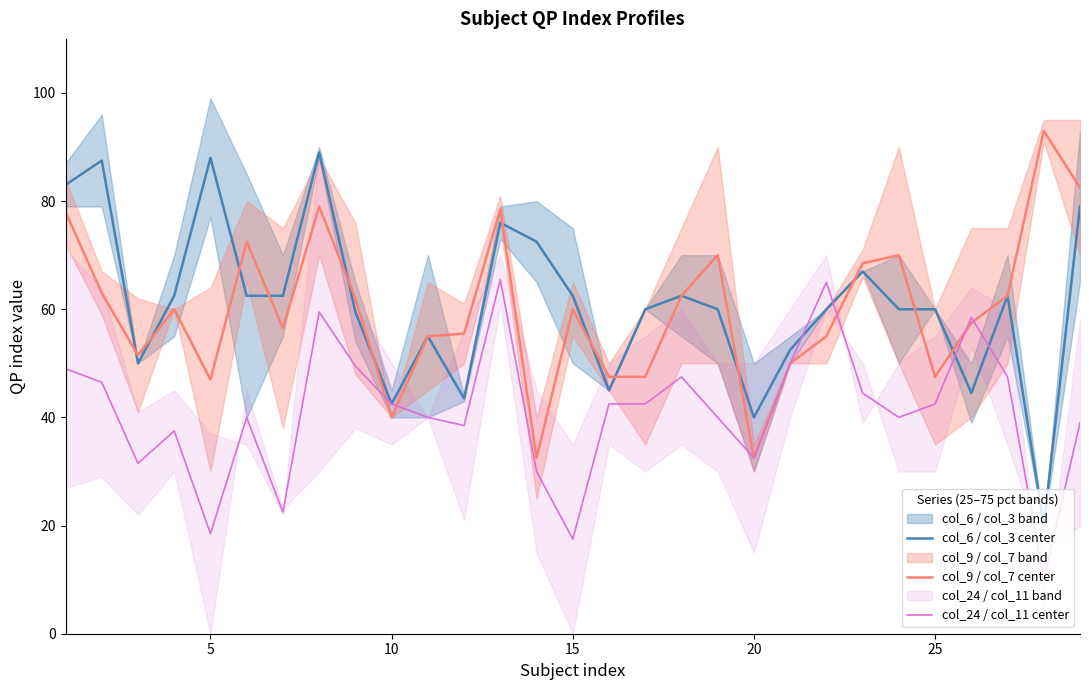

What is the maximum value for col_9 / col_7 center?

93.0